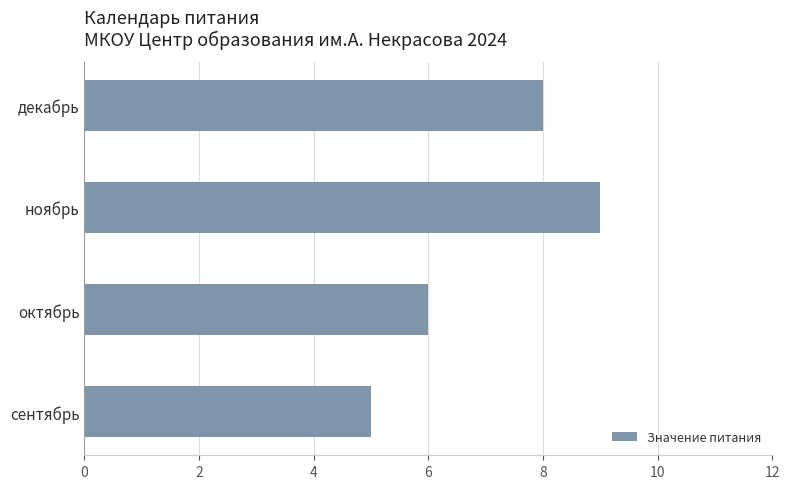

True or false: the data shows 5 at сентябрь.

True